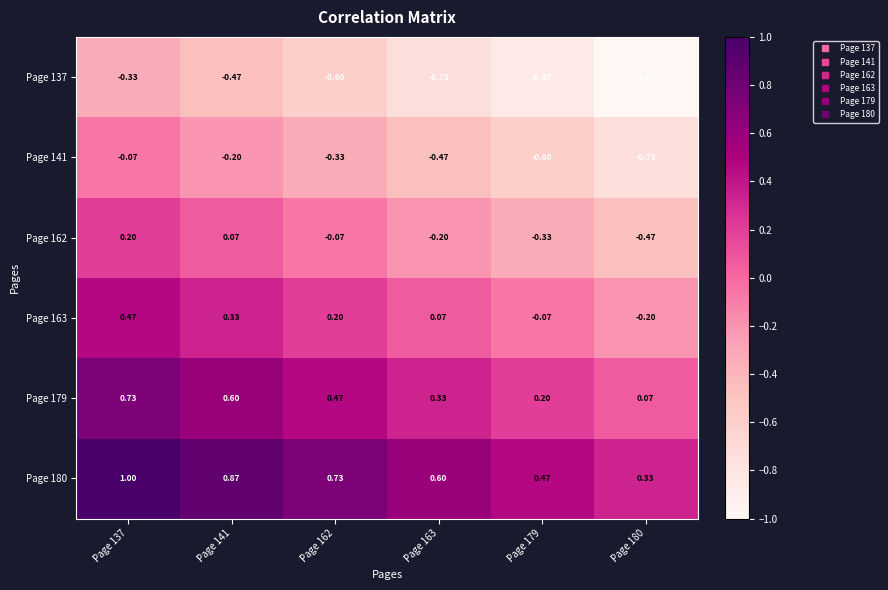

What is the maximum value shown in the chart?

1.0